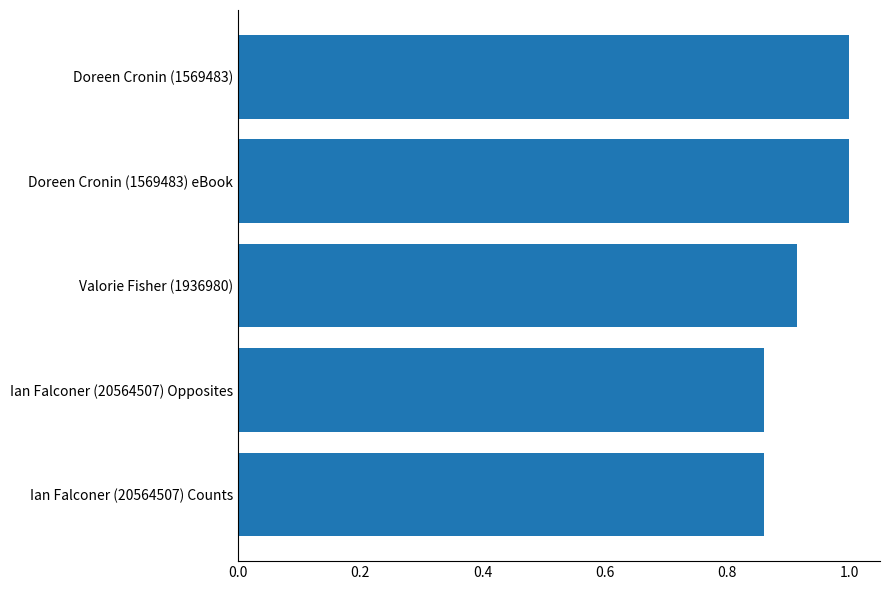

What is the maximum value shown in the chart?

1.0